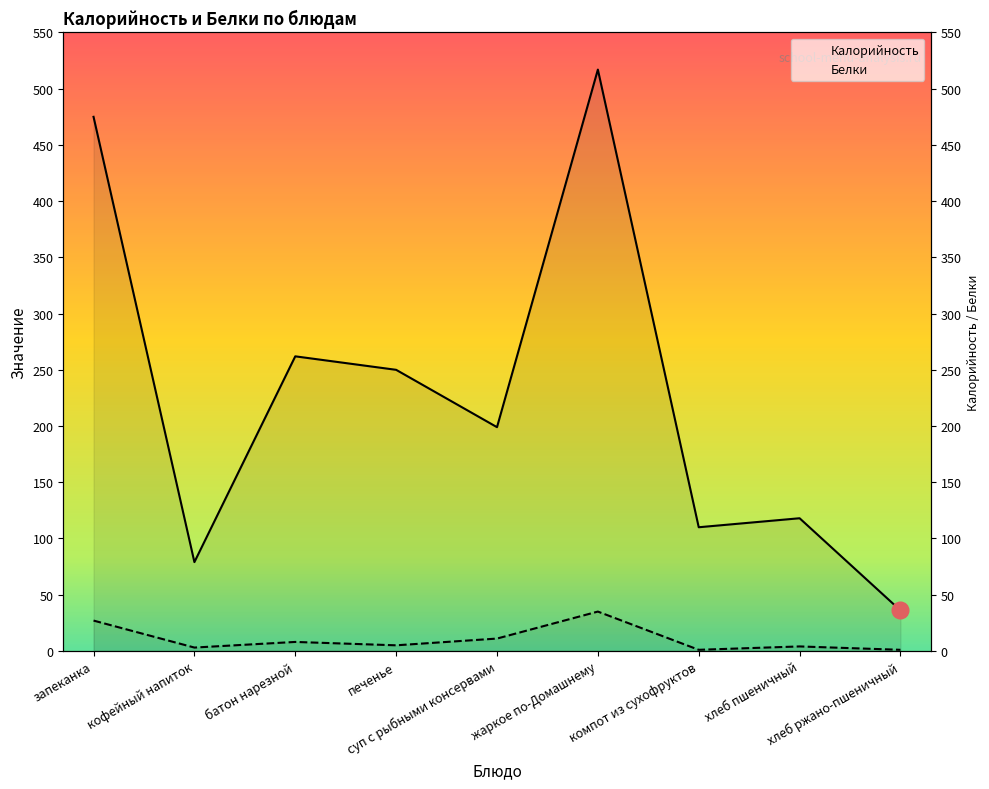

Rank the series by their maximum value, from highest to lowest.

Калорийность, Белки